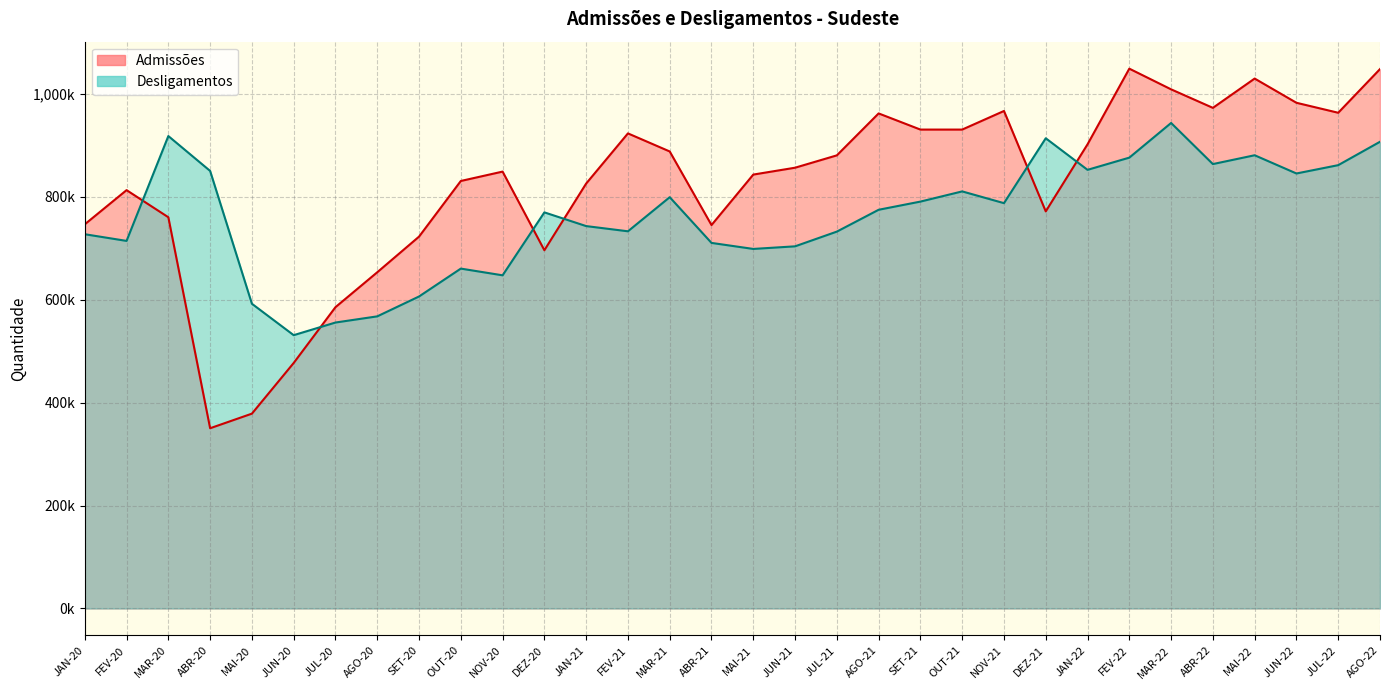

What is the difference between the maximum and second lowest values in the Desligamentos series?

387894